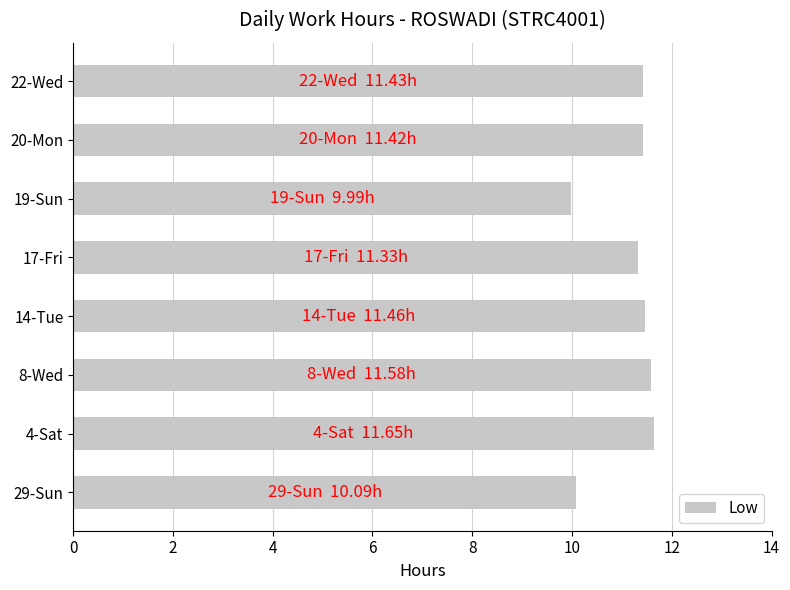

What is the ratio of the value at 22-Wed to the value at 20-Mon?

1.0